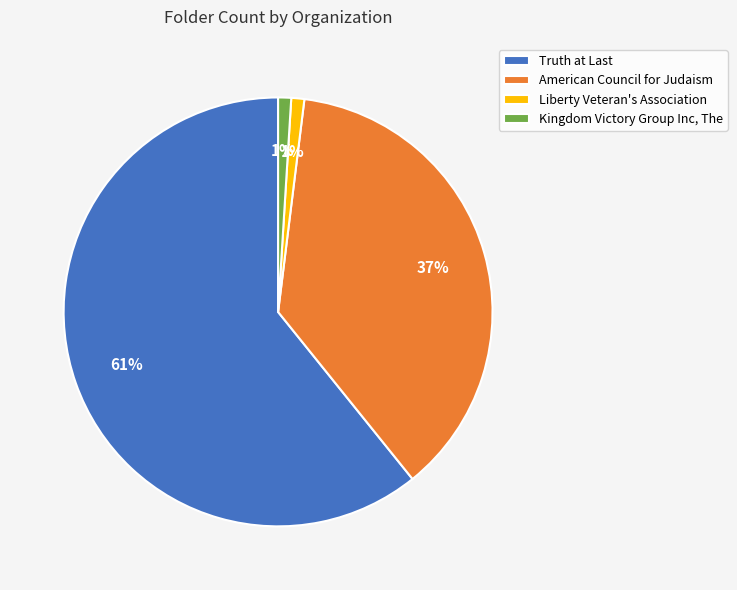

Which has a higher value, American Council for Judaism or Liberty Veteran's Association?

American Council for Judaism